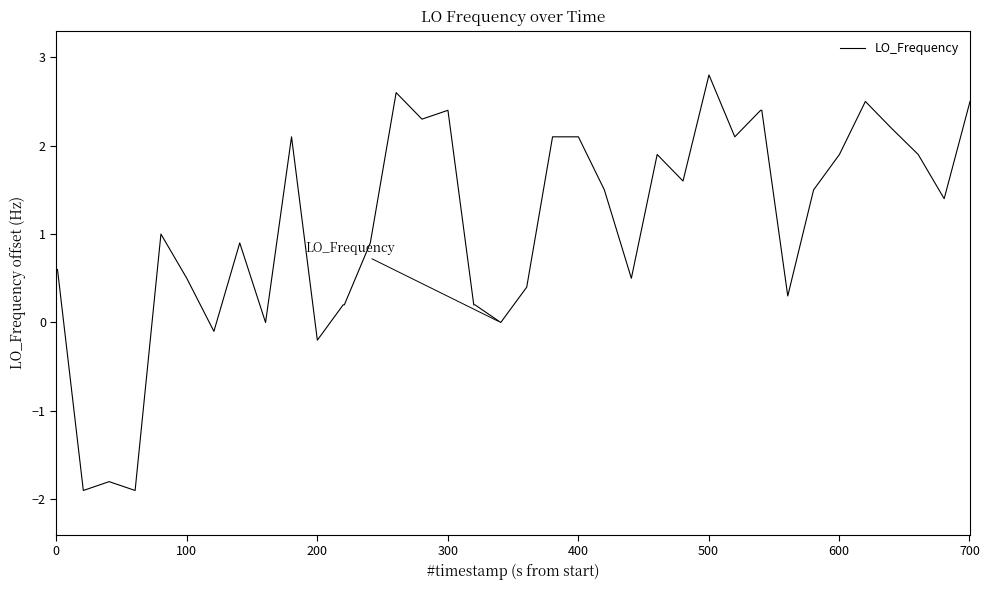

What is the difference between the maximum and minimum values?

4.7